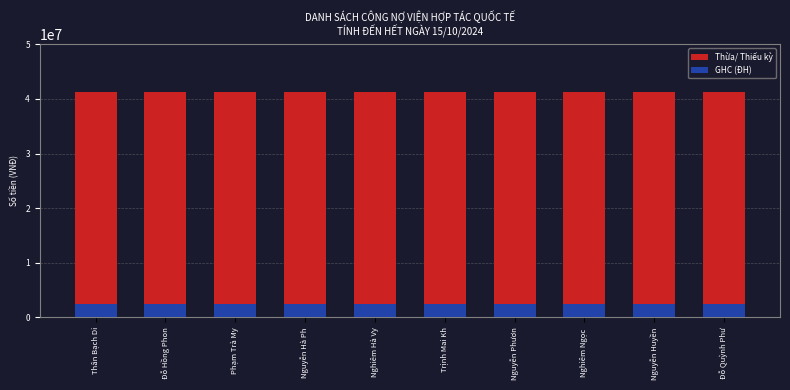

Which series changed the most between Thân Bạch Di and Nguyễn Hà Ph?

Thừa/ Thiếu kỳ